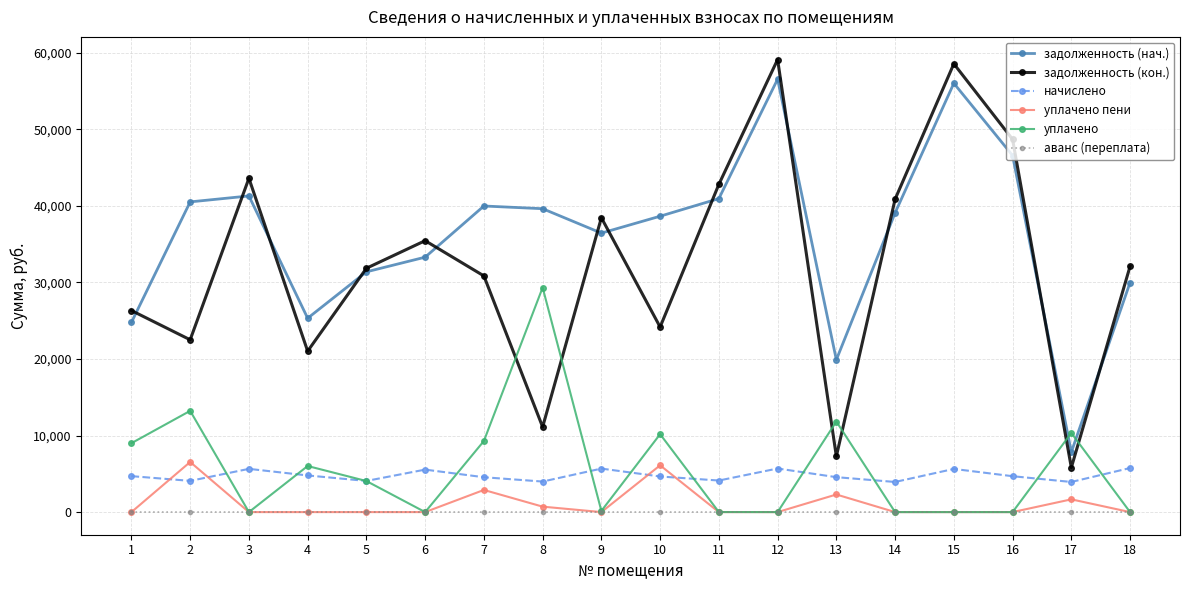

What is the lowest value of the задолженность (нач.) series?

7827.9